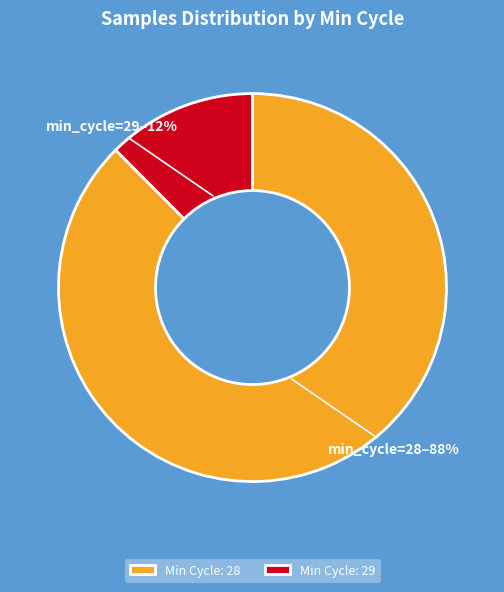

To the nearest percent, what portion does Min Cycle: 28 represent?

88%